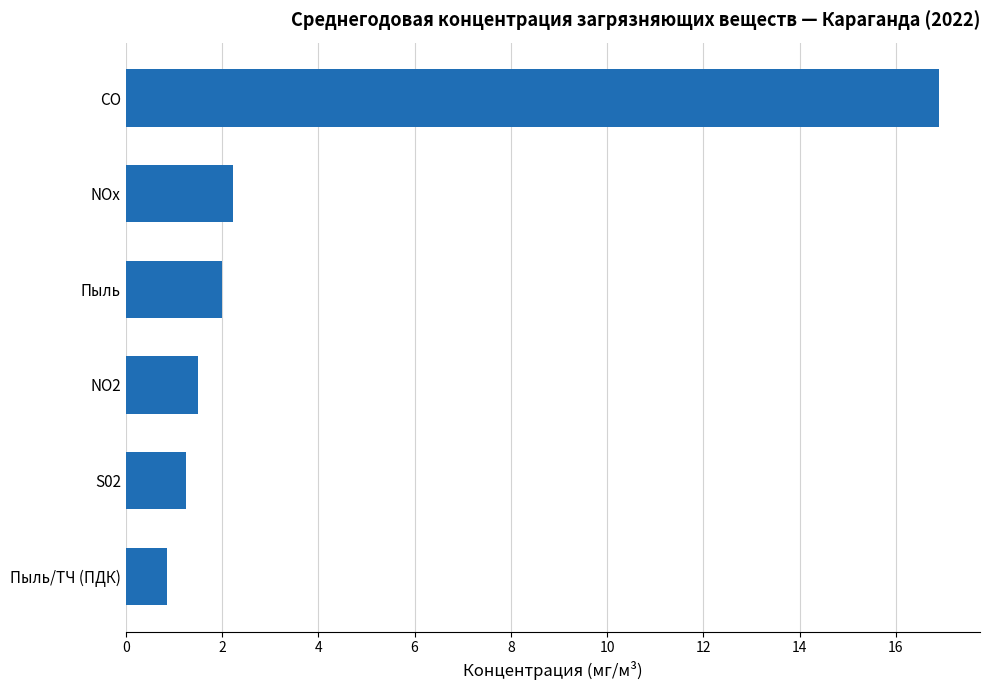

Which has a higher value, CO or Пыль?

CO